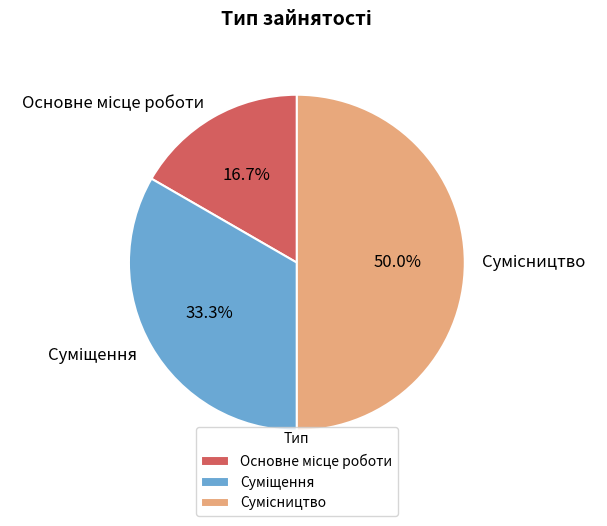

To the nearest percent, what portion does Суміщення represent?

33%